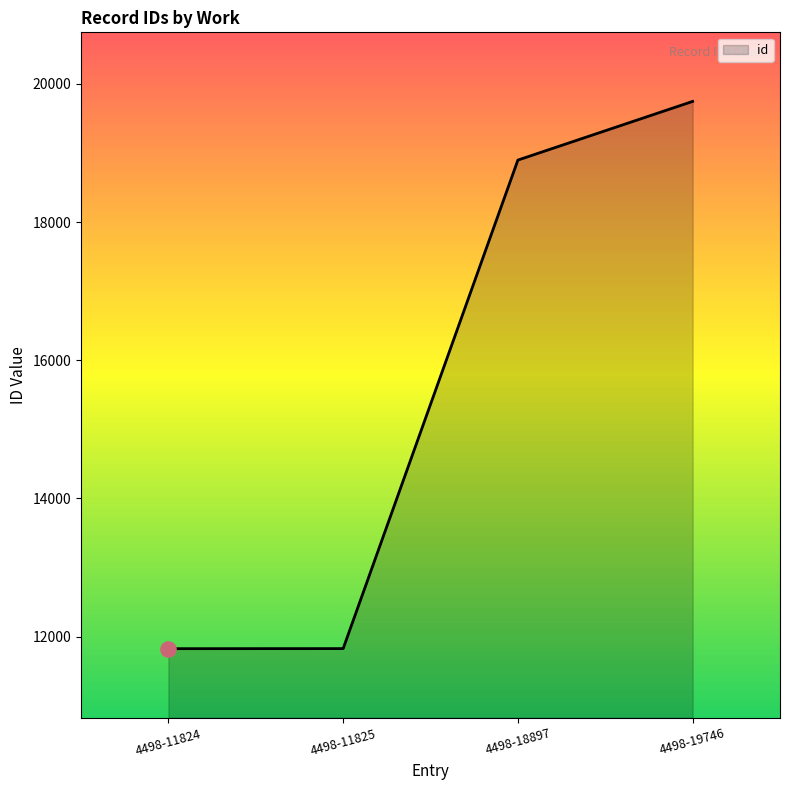

What is the ratio of the value at 4498-11825 to the value at 4498-11824?

1.0